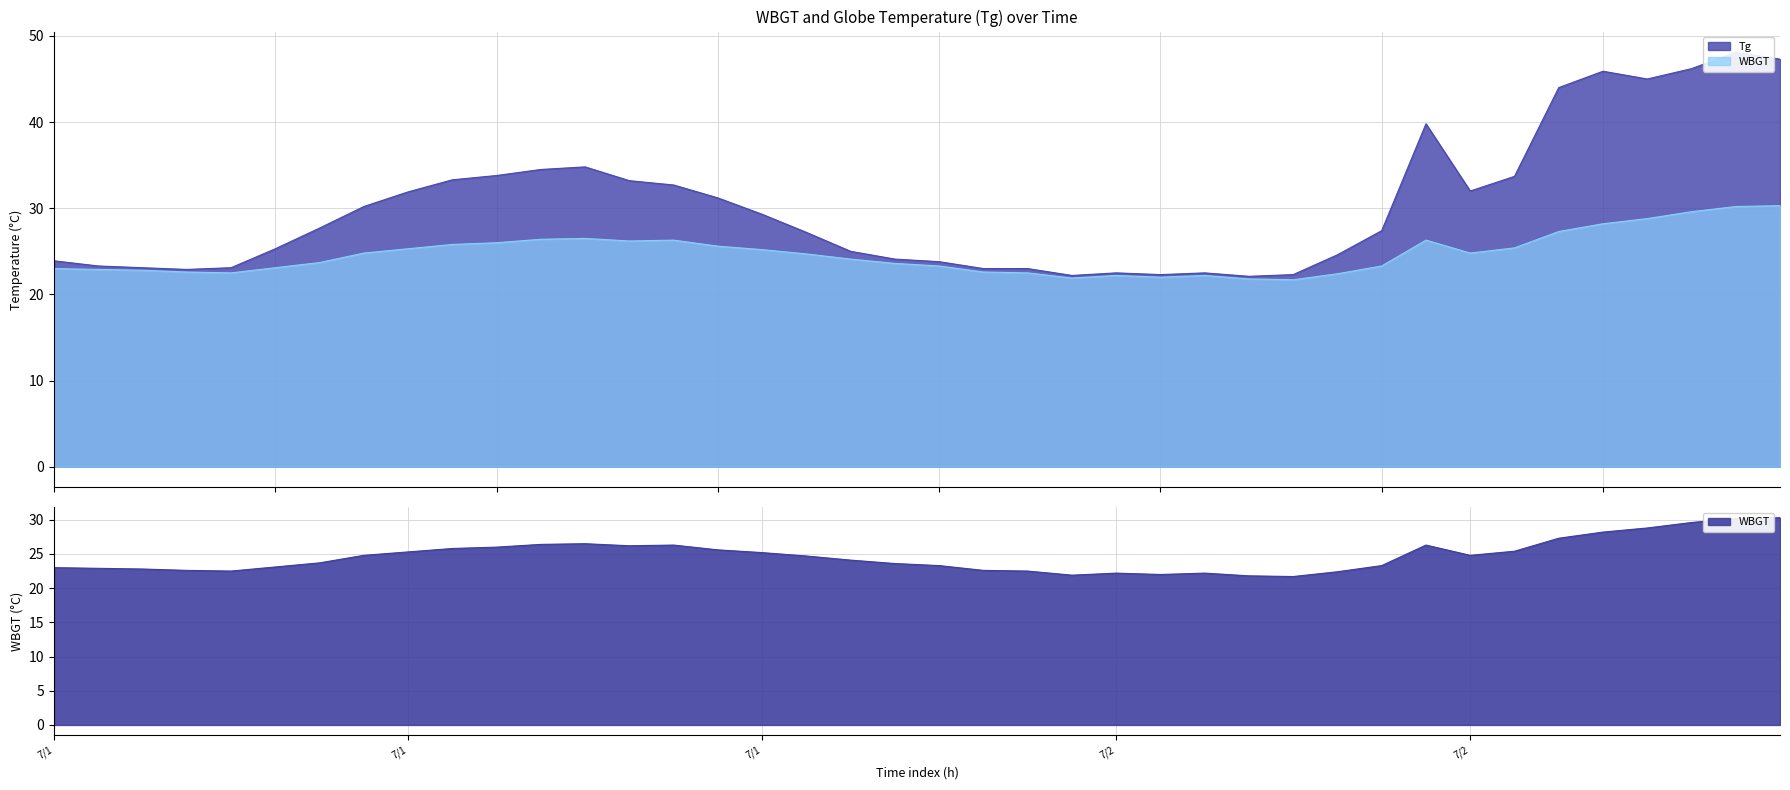

What value does the WBGT series have at 2023/7/2 16:00?

30.3